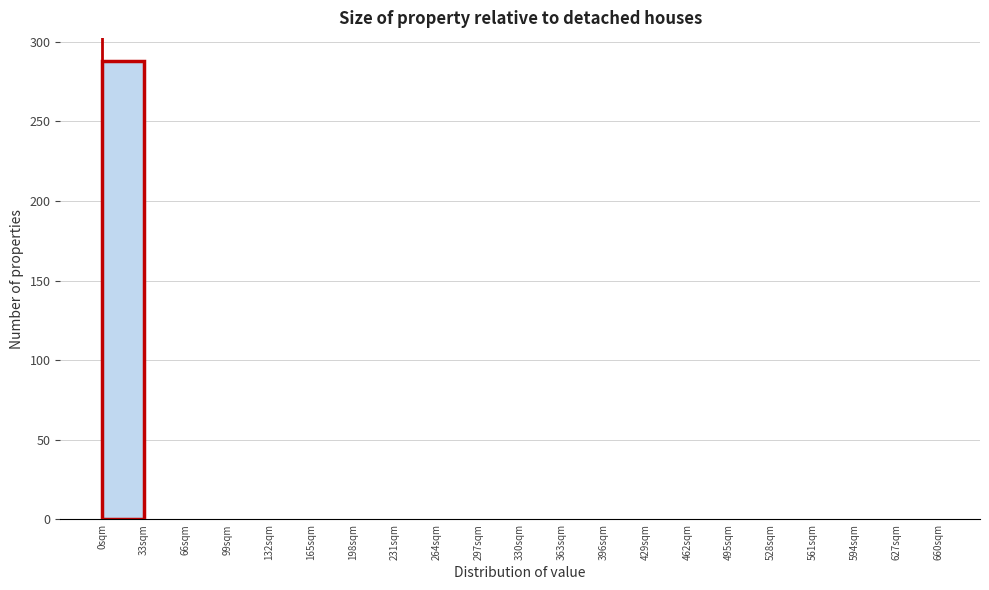

What is the height of the bar covering 0 to 33 on the x-axis? Neither the bar edges nor the heights are printed on the chart, so give them approximately, as read against the axes.

290